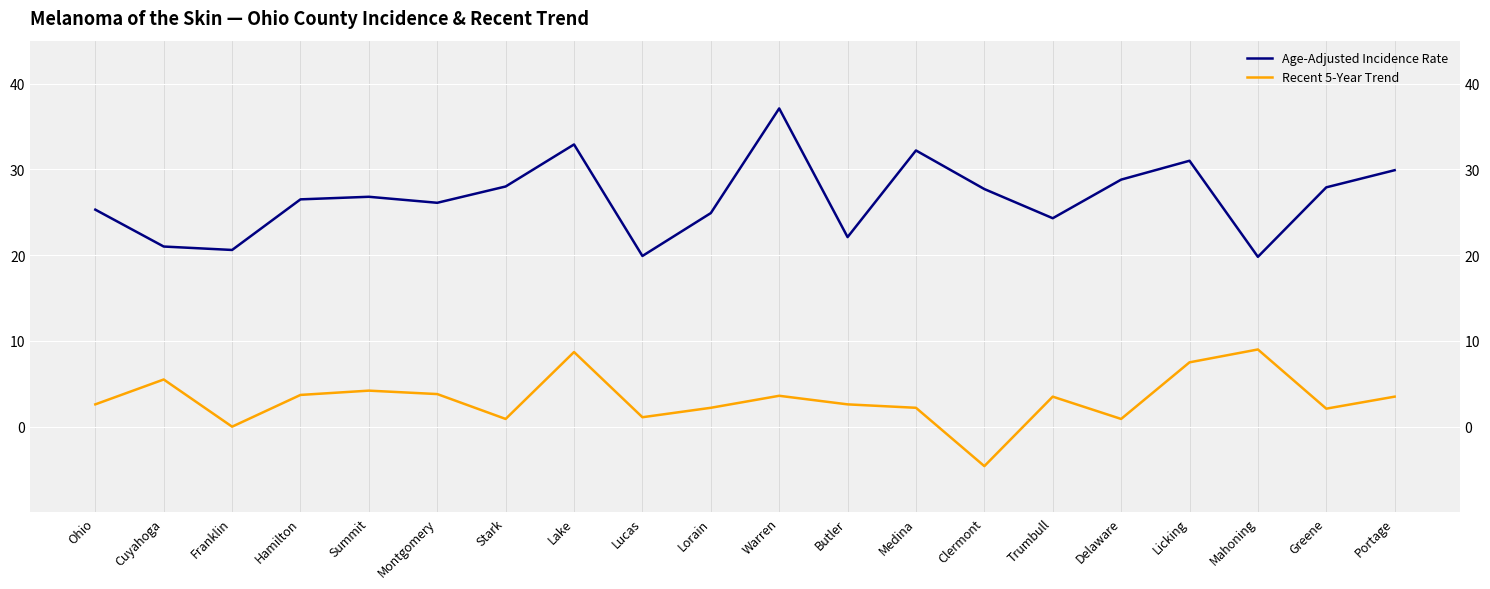

True or false: Recent 5-Year Trend has more than 2 points higher than both neighbors.

True